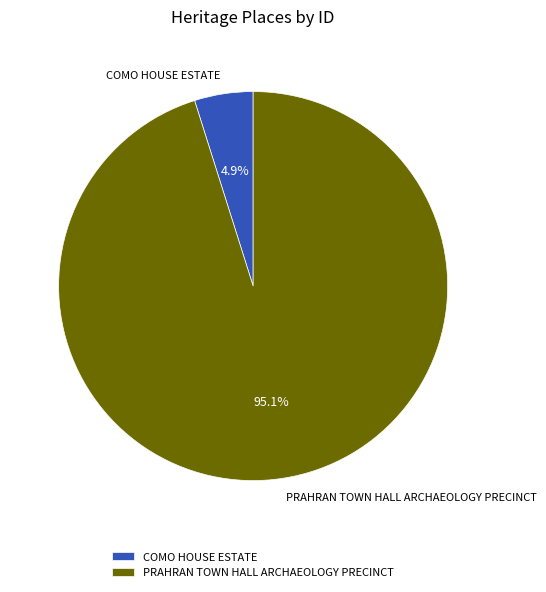

To the nearest percent, what is the average slice percentage?

50%